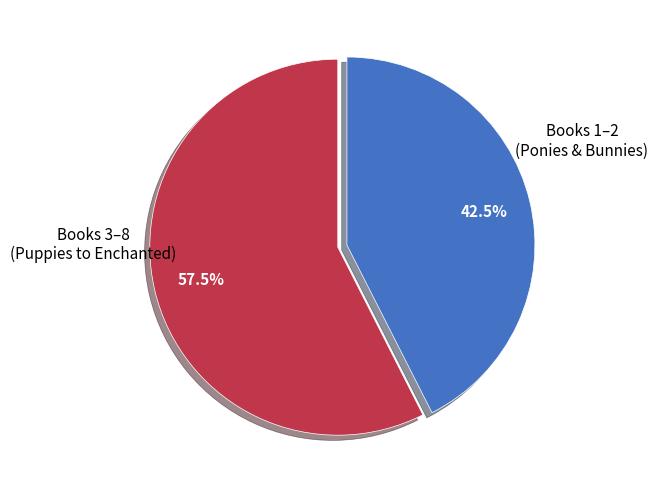

Is there a majority slice in this chart?

Yes